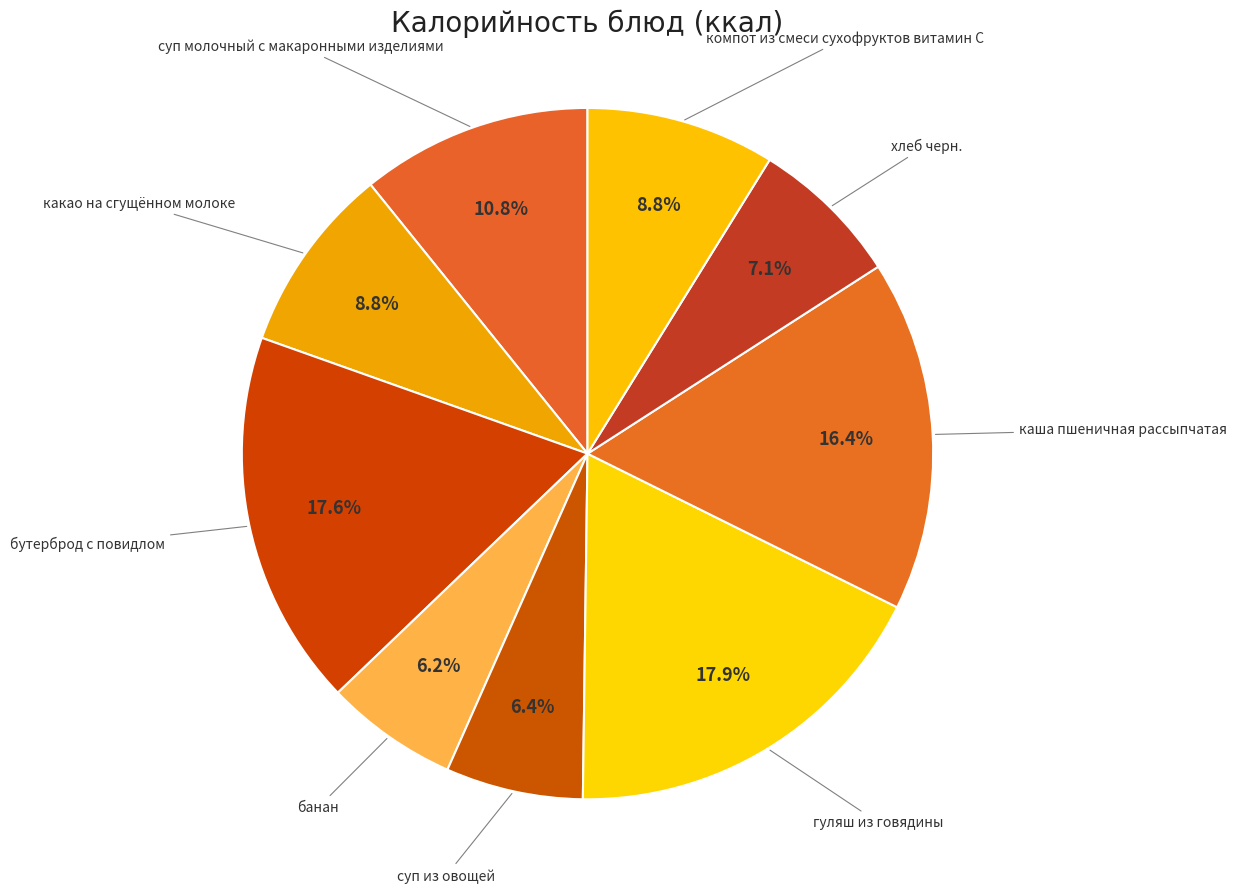

How many segments does this pie chart have?

9